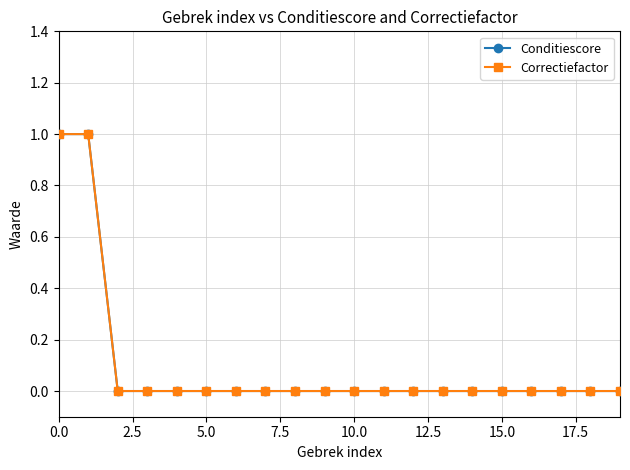

Rank the series by their maximum value, from lowest to highest.

Conditiescore, Correctiefactor